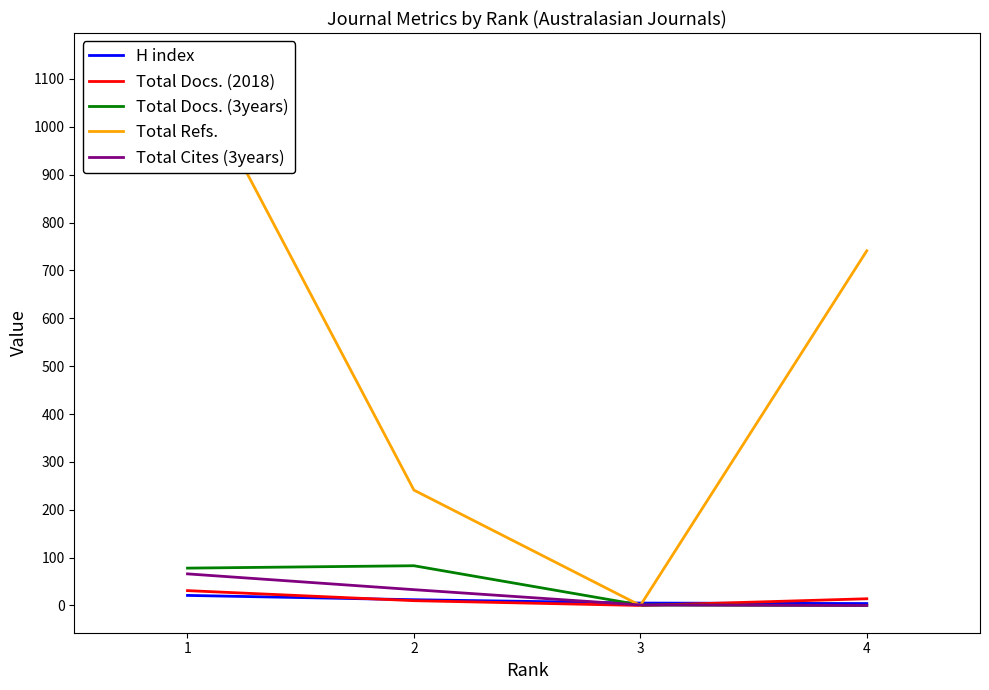

What is the value of the H index point at the 4th from the left?

4